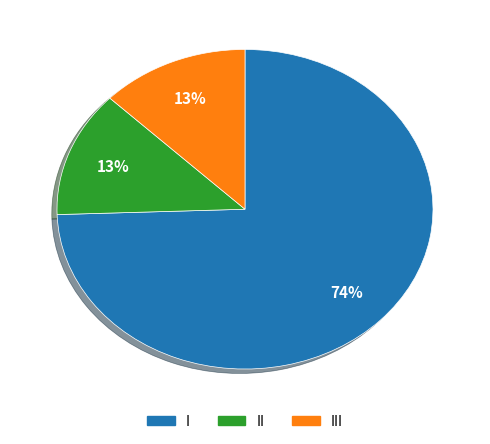

Does any single category account for the majority?

Yes